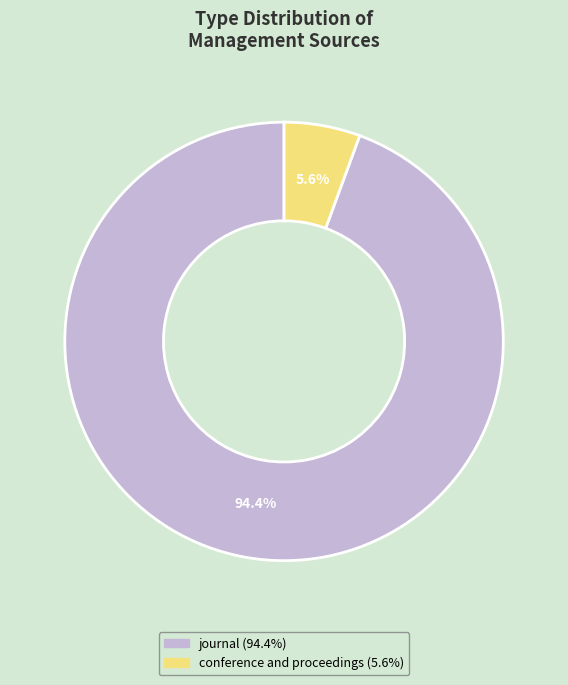

Does any single category account for the majority?

Yes